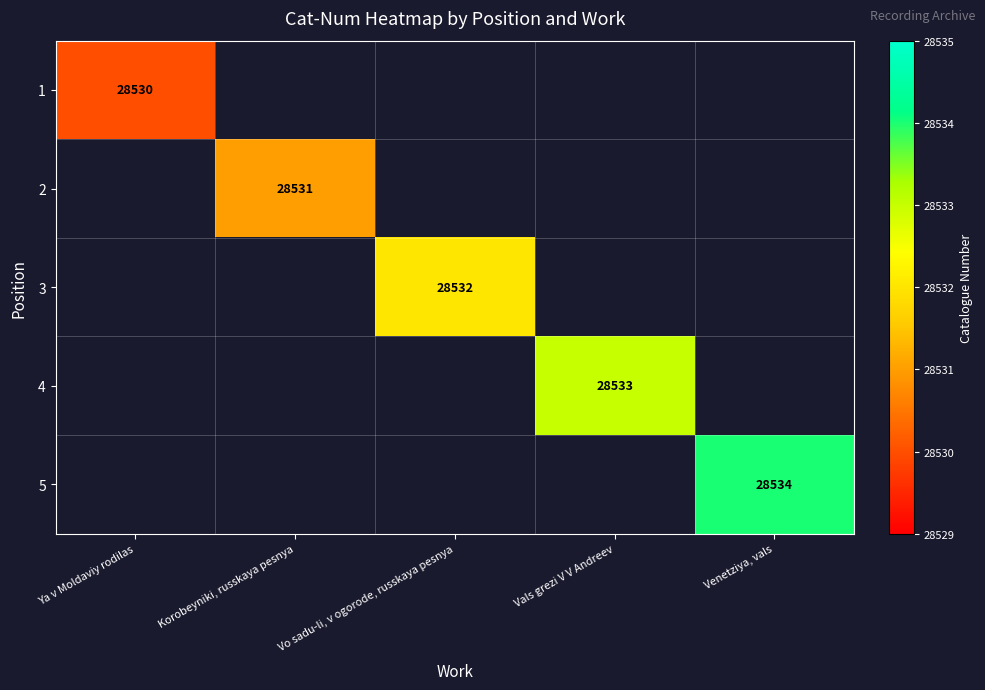

Which series has the widest spread of values?

1